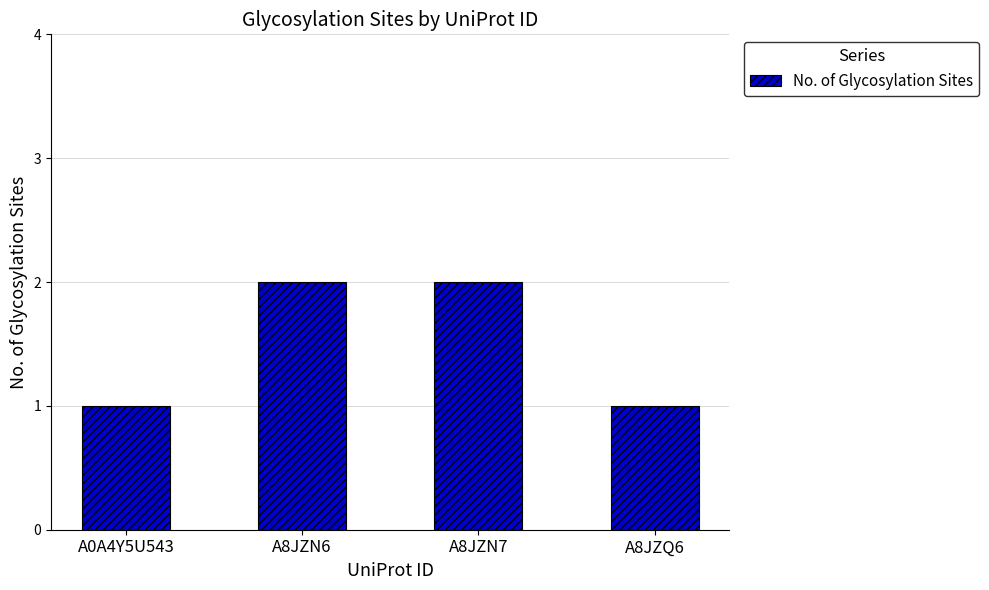

Reading left to right, transcribe all the data shown in this chart.

1	2	2	1